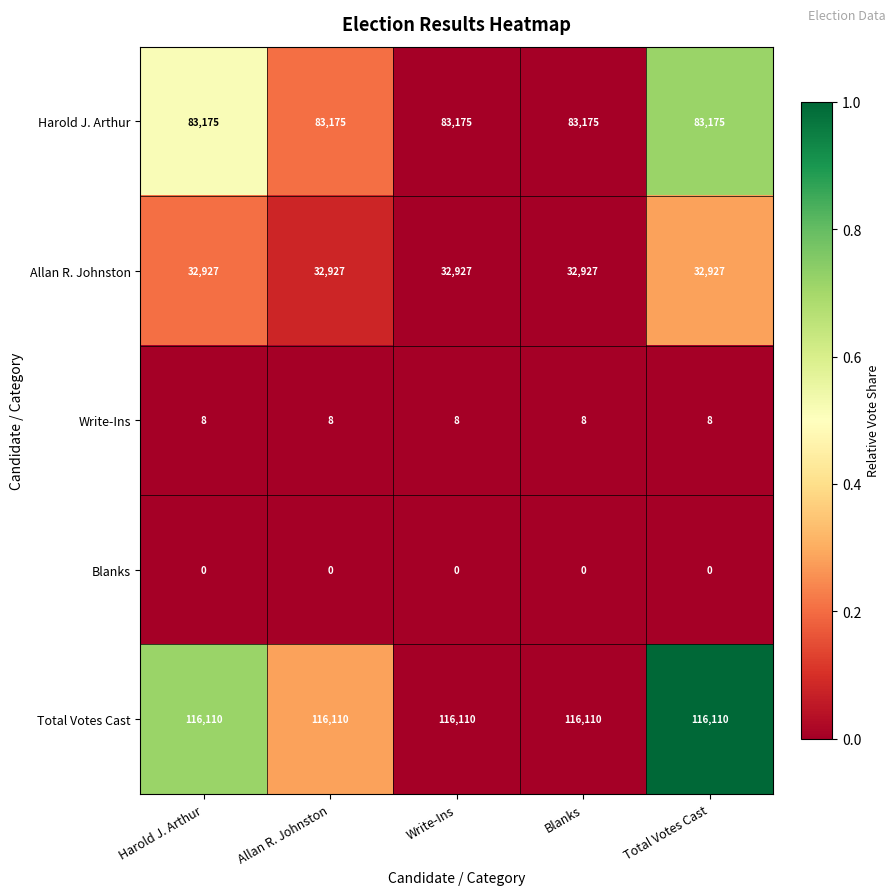

Read the Write-Ins value at Total Votes Cast.

8